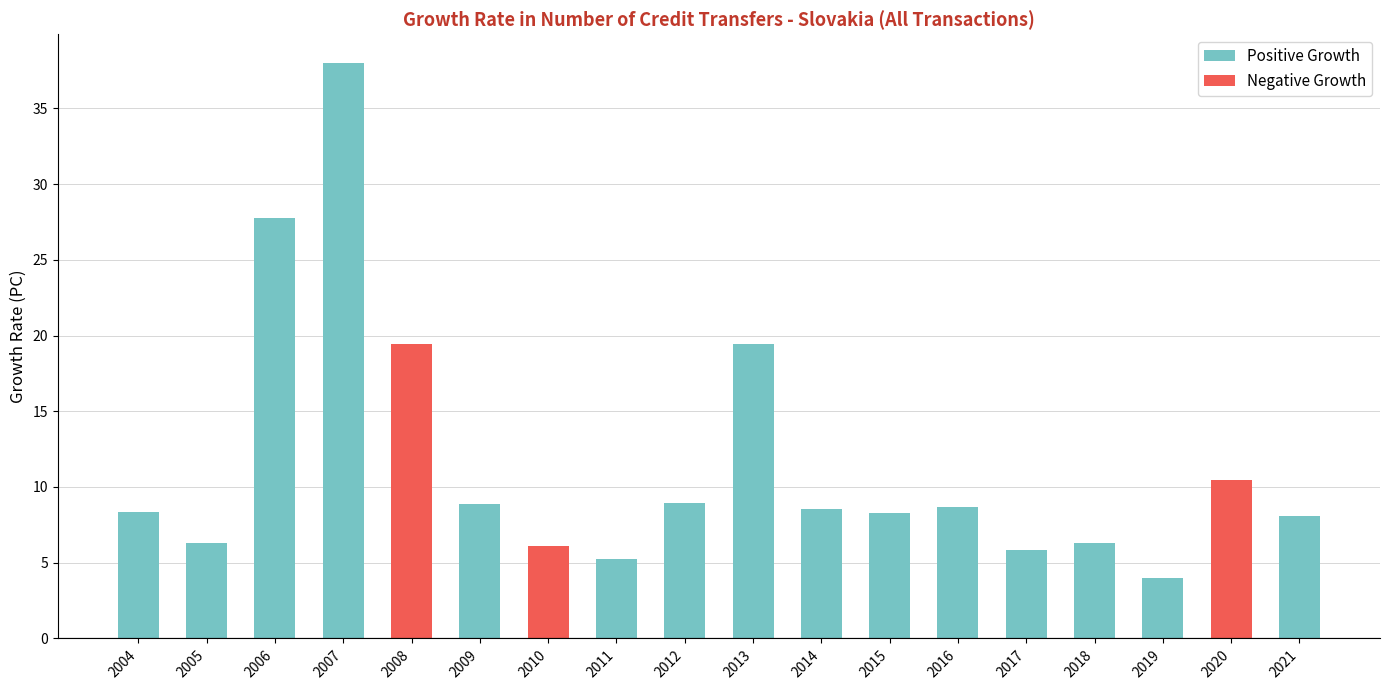

Which category has the highest value across all series?

2007